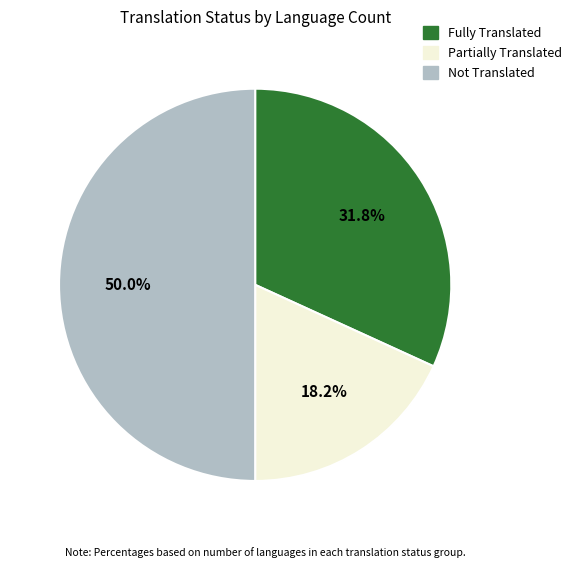

How many slices are in this pie chart?

3